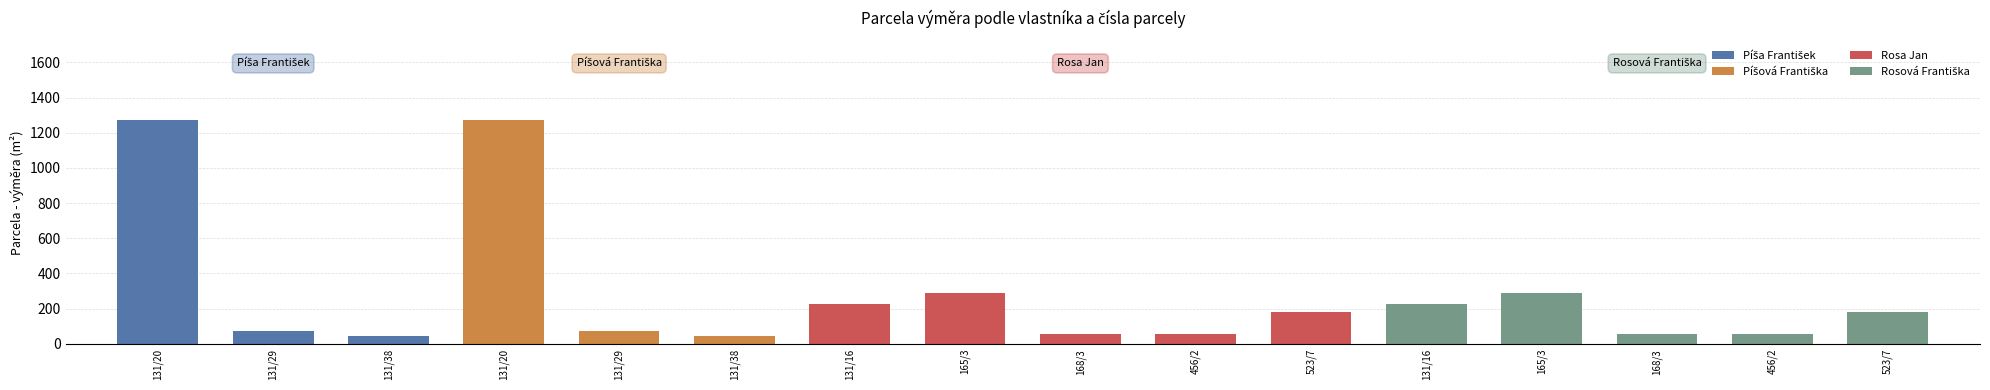

The chart shows a value of 59 at 14. True or false?

True